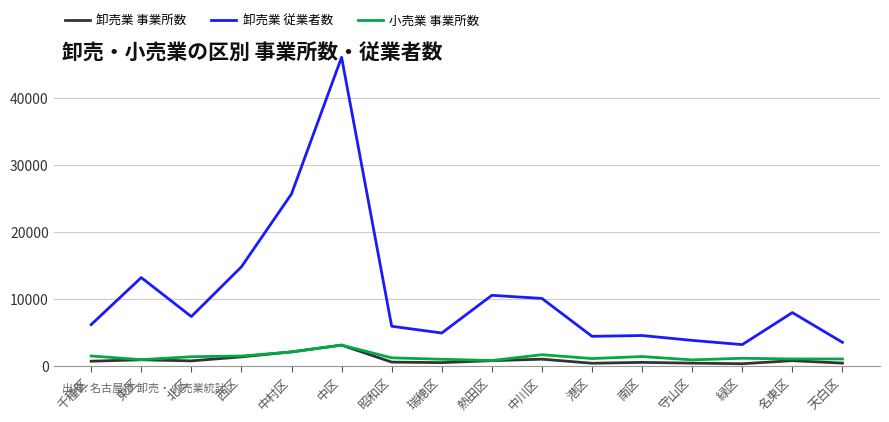

True or false: 小売業 事業所数 has a value of 1367 at 北区.

True